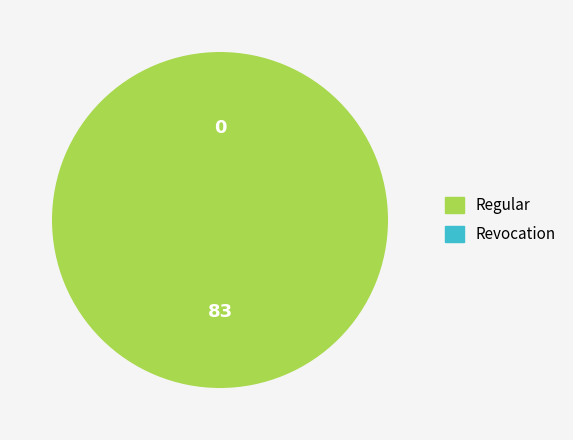

Rank the categories by value from lowest to highest.

Revocation, Regular